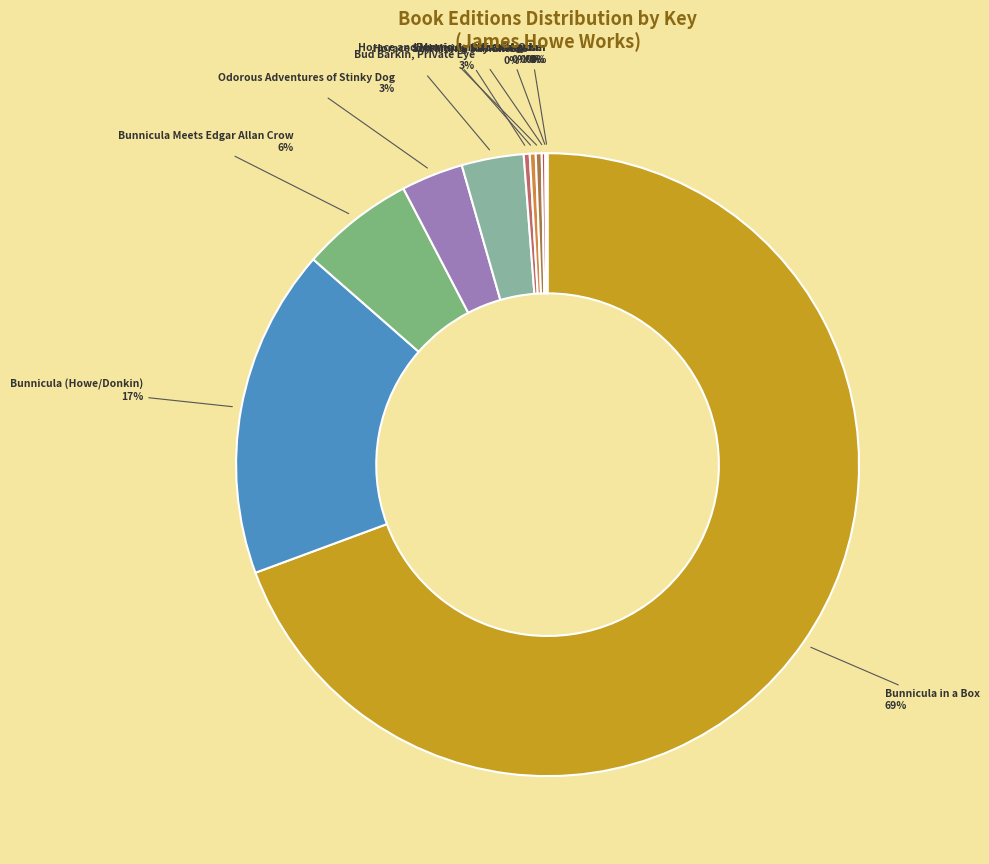

Is Screaming Mummies the majority of the pie?

No